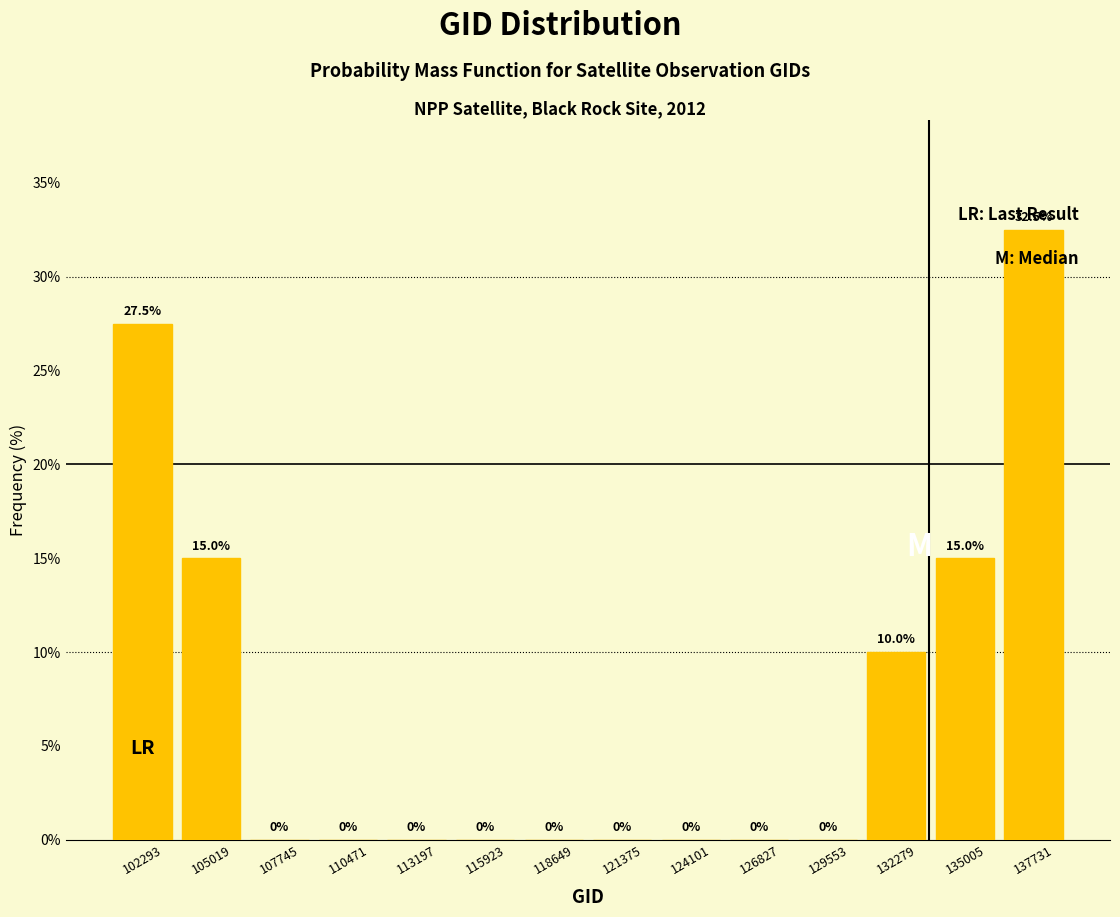

Over which range of the x-axis is the bar tallest?

136500 to 139000